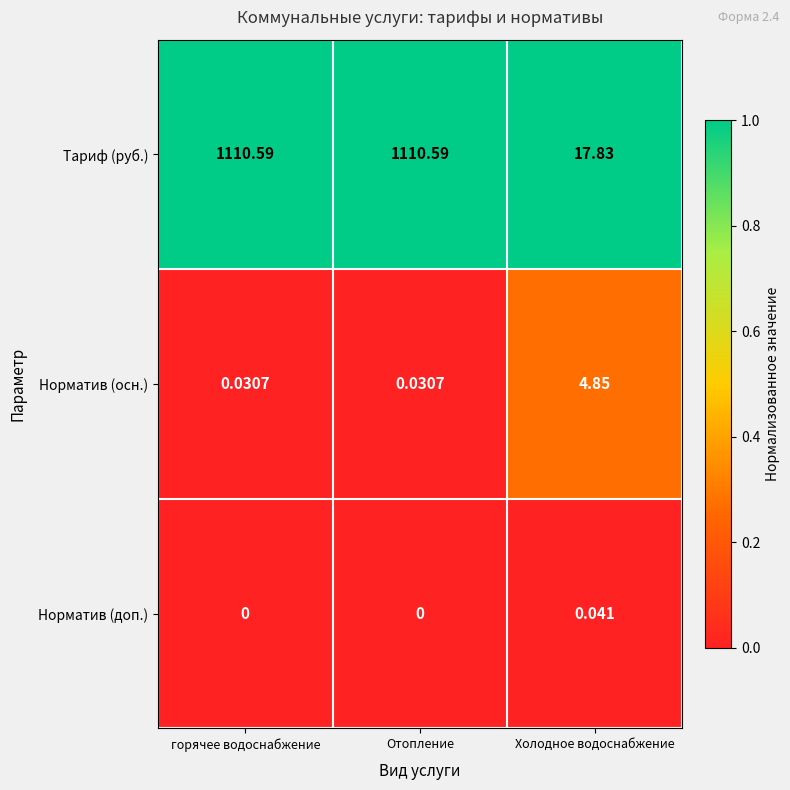

Is the value of Норматив (доп.) at Отопление greater than the value of Тариф (руб.) at Холодное водоснабжение?

No